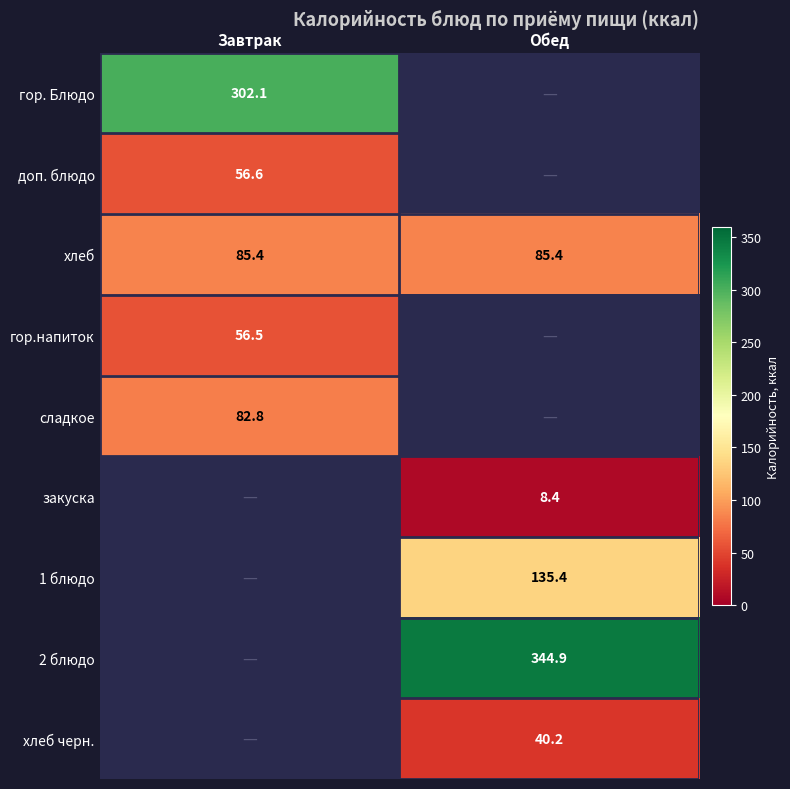

Is the value of хлеб черн. at Обед greater than the value of 2 блюдо at Обед?

No